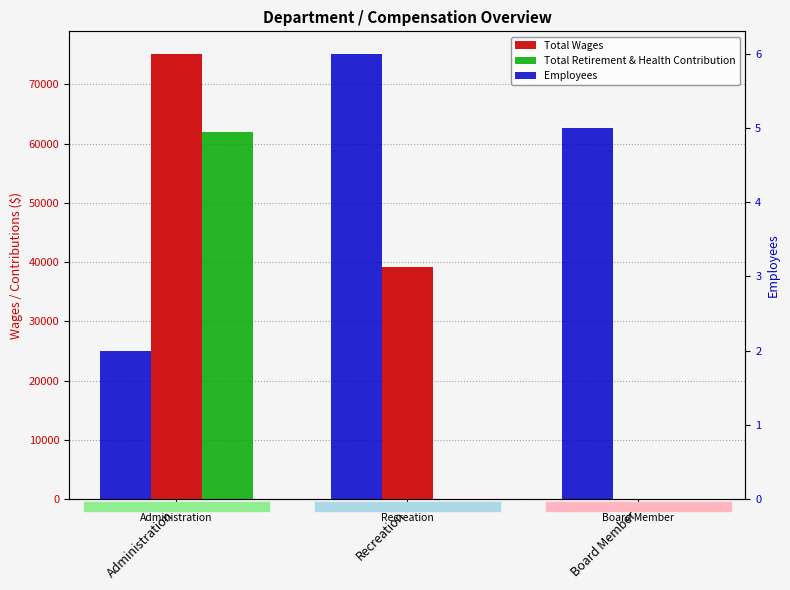

Reading right to left, transcribe all the data shown in this chart.

Total Wages: 0	39165	75186
Total Retirement & Health Contribution: 0	0	61984
Employees: 5	6	2